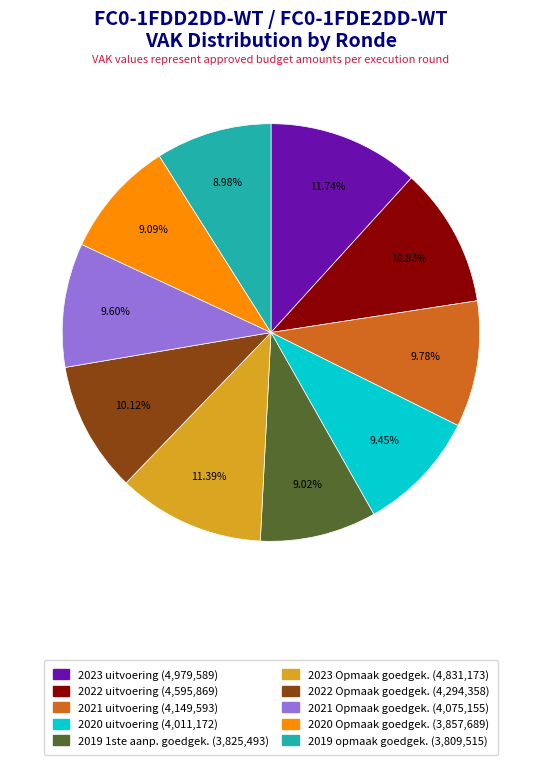

Does any single category account for the majority?

No